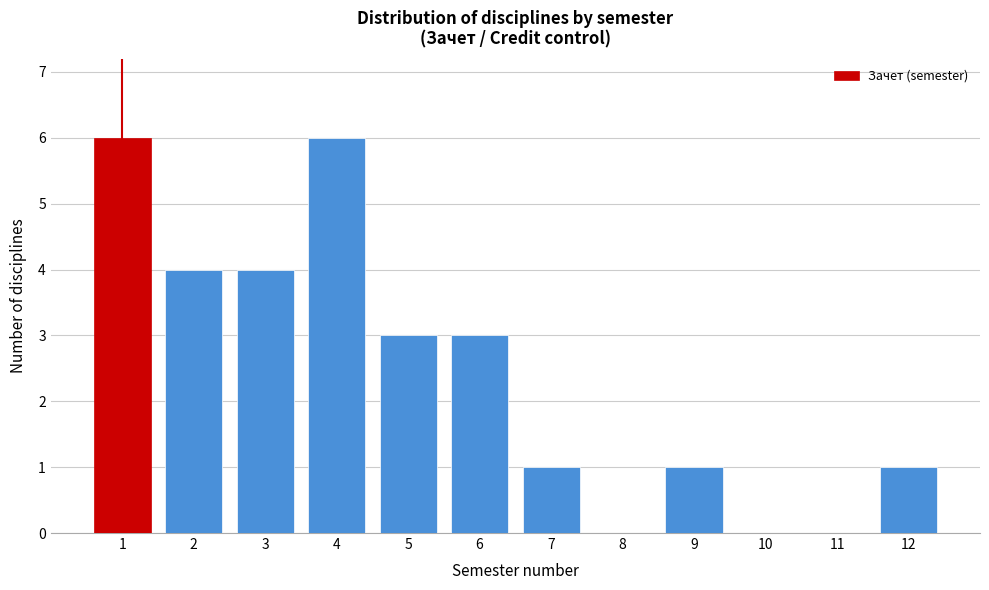

Reading left to right, list all the values displayed in this chart.

1=6	2=4	3=4	4=6	5=3	6=3	7=1	8=0	9=1	10=0	11=0	12=1